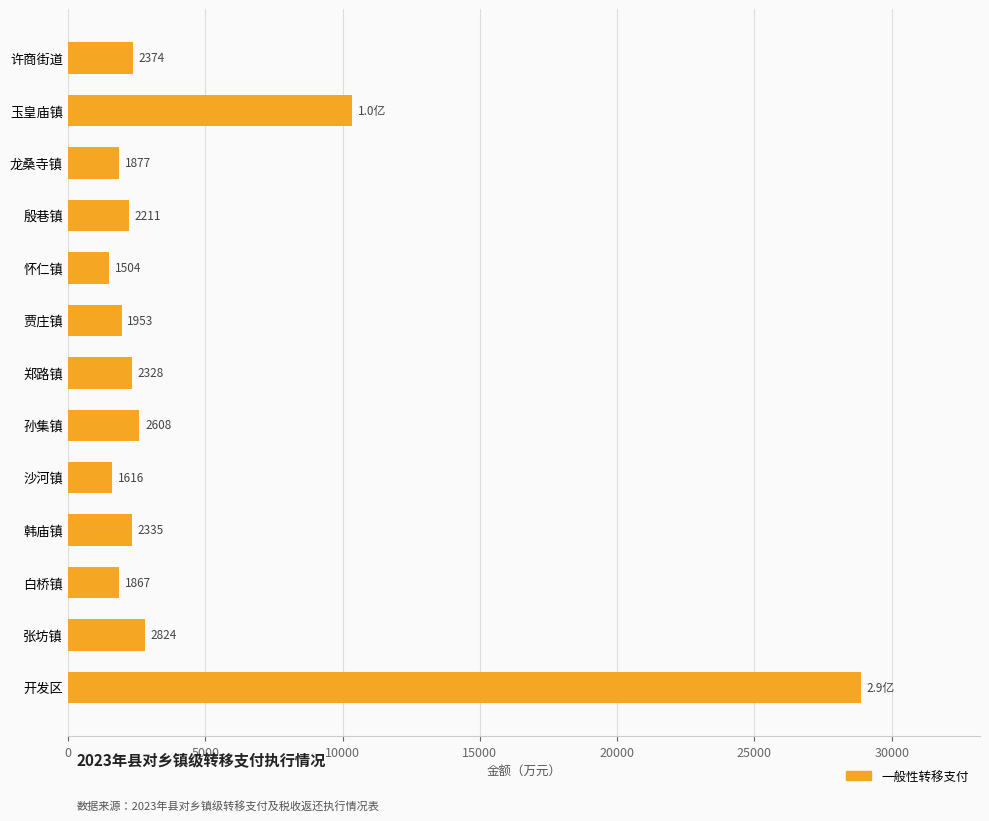

The value at 韩庙镇 is 2334.6. True or false?

True